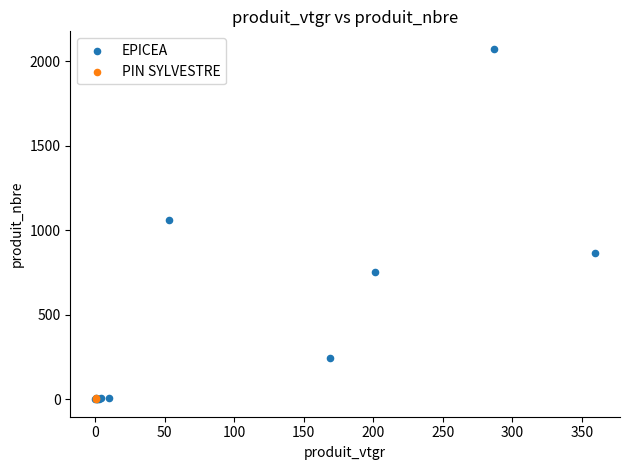

What are all the series names shown in the legend?

EPICEA, PIN SYLVESTRE